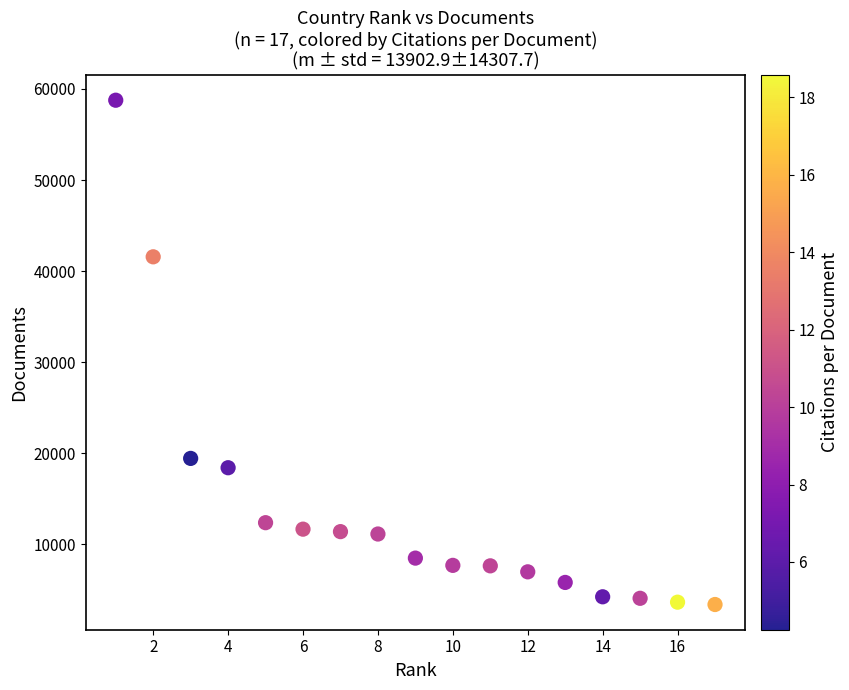

What Y value in the scatter plot is closest to 31066?

41563